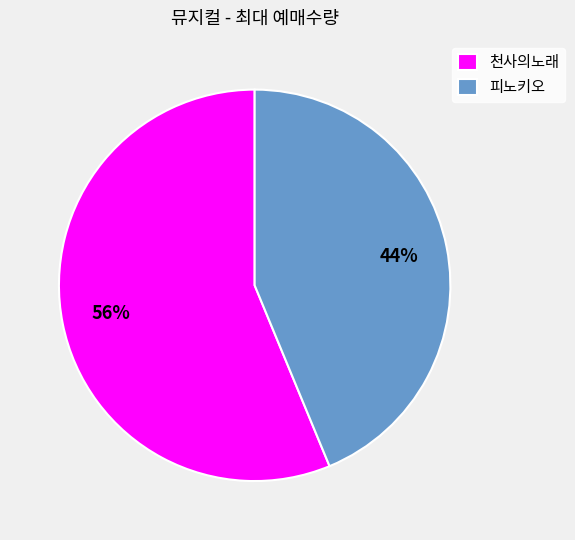

True or false: 천사의노래 accounts for 67% of the total.

False